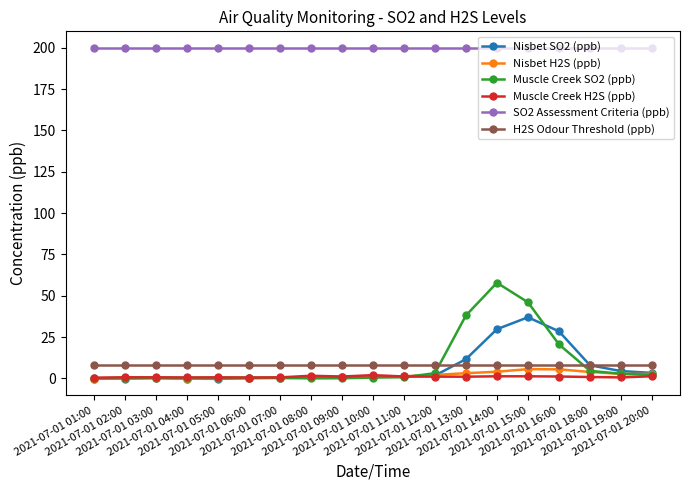

What is the maximum value shown in the chart?

200.0